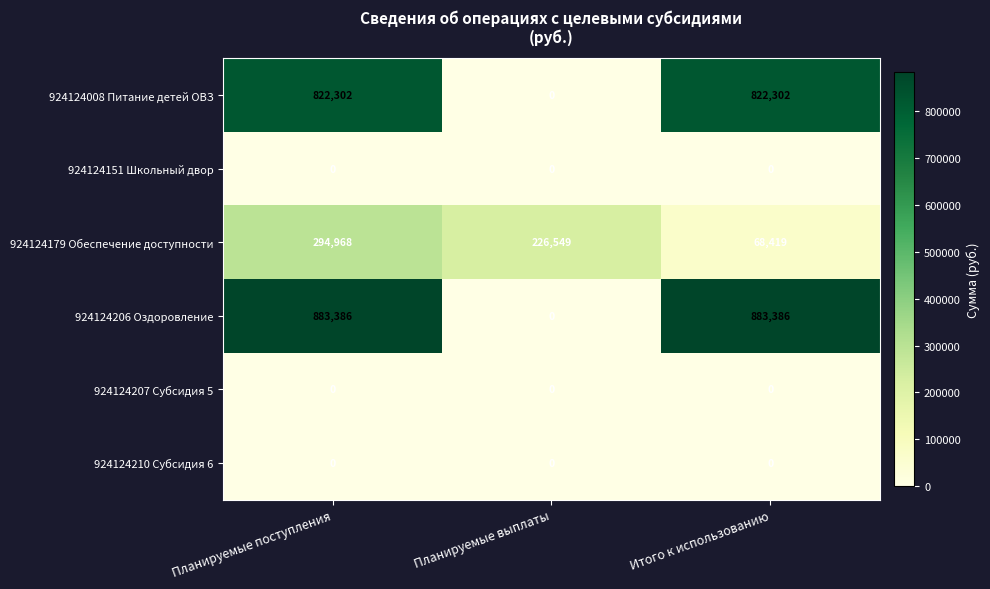

Which series has the widest spread of values?

924124206 Оздоровление